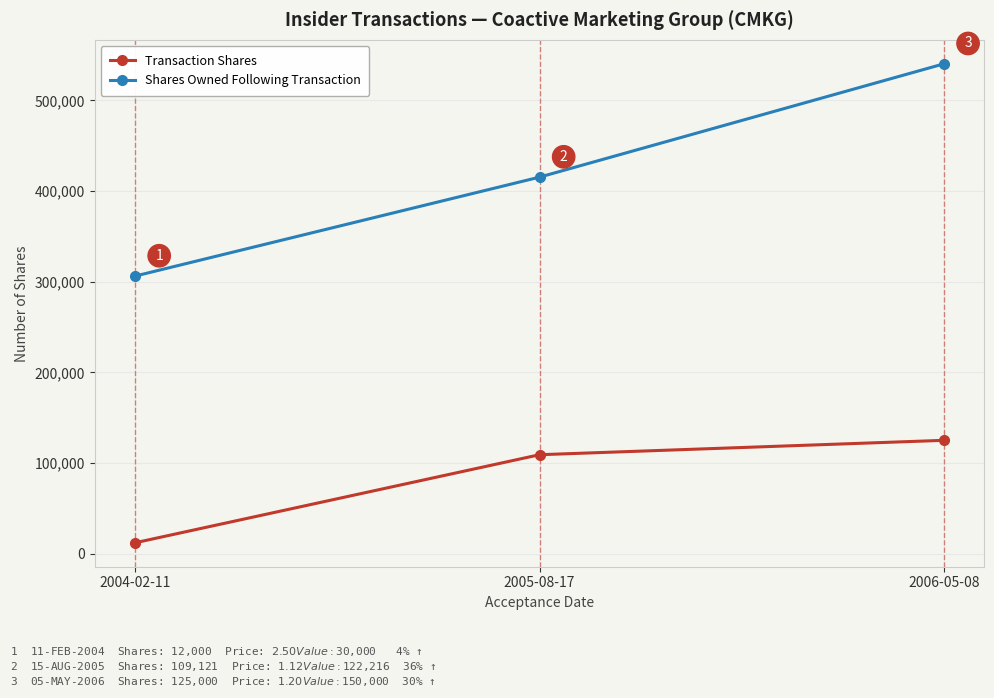

How many Shares Owned Following Transaction values are between 306157 and 540278?

3